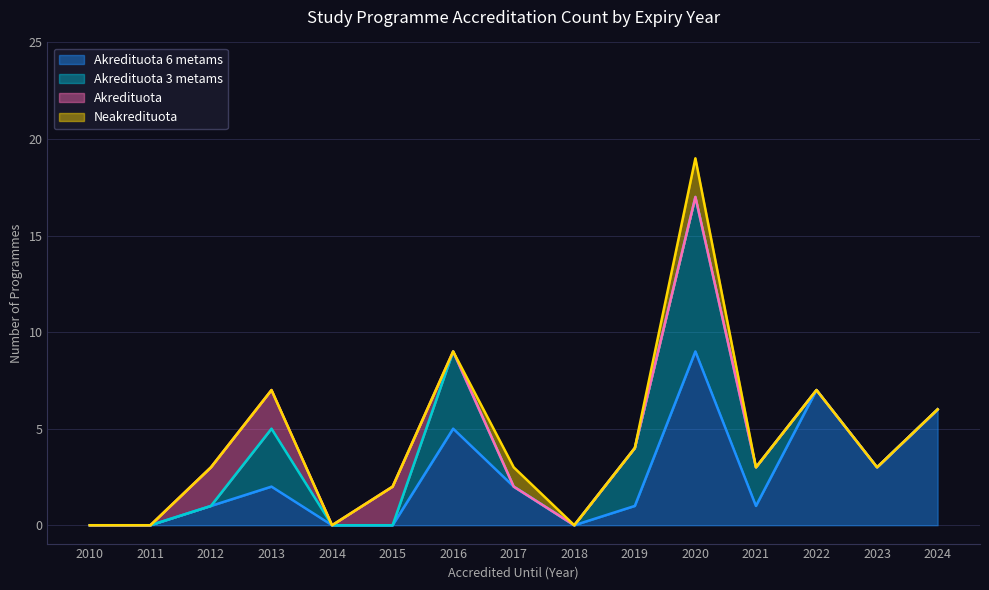

At which category is the sum across all series the highest?

2020